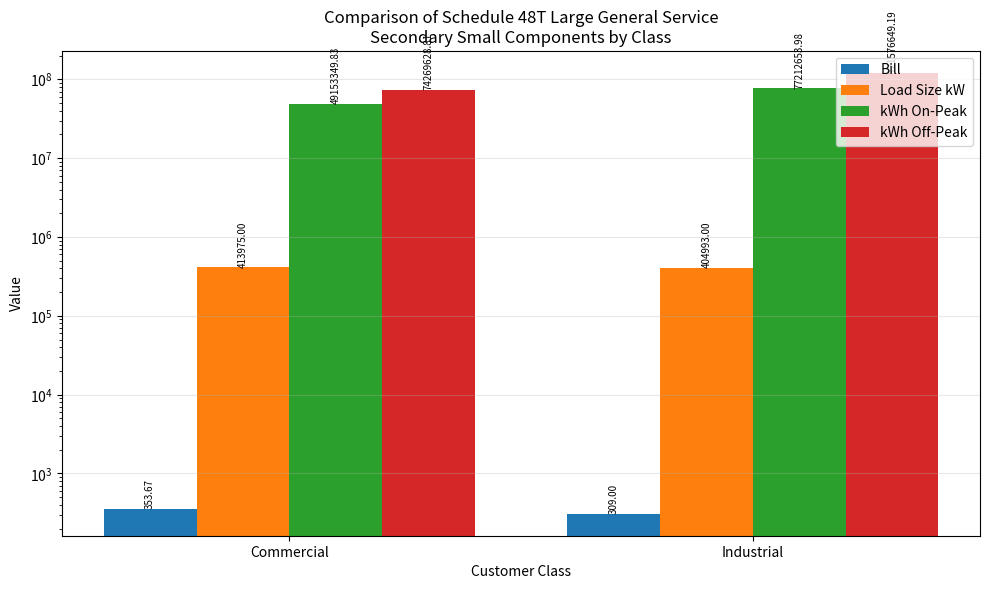

What is the label of the 2nd bar from the right?

Commercial